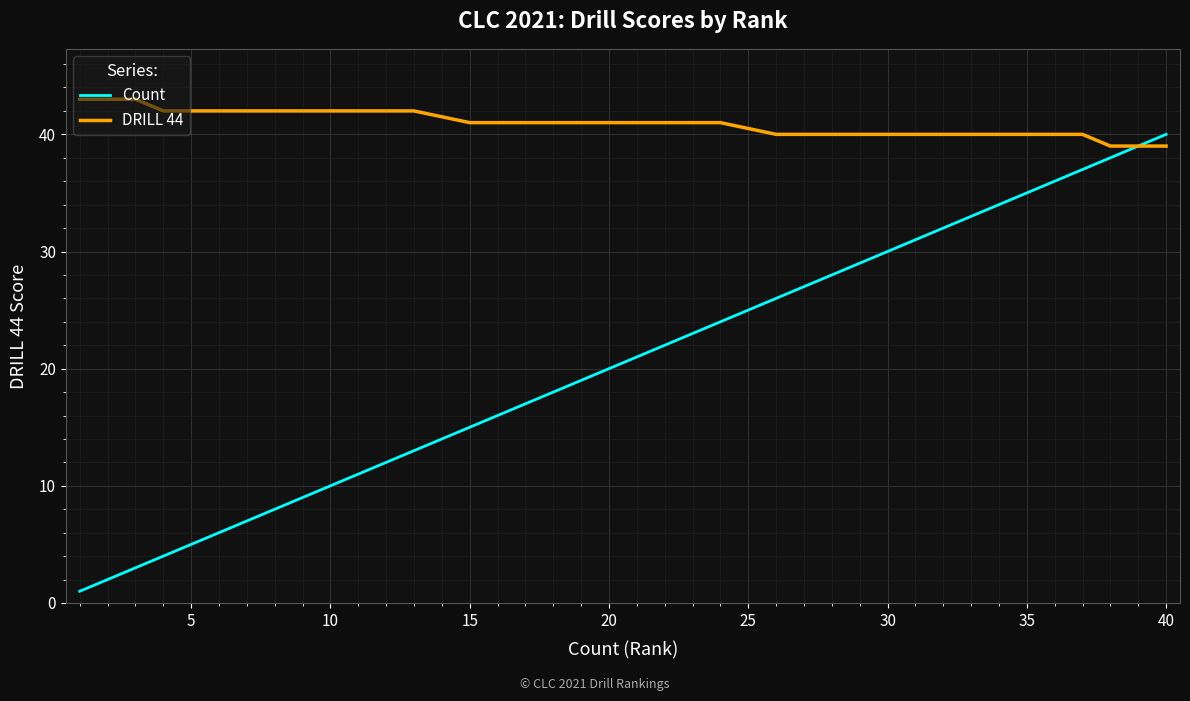

How many categories are shown in the chart?

40